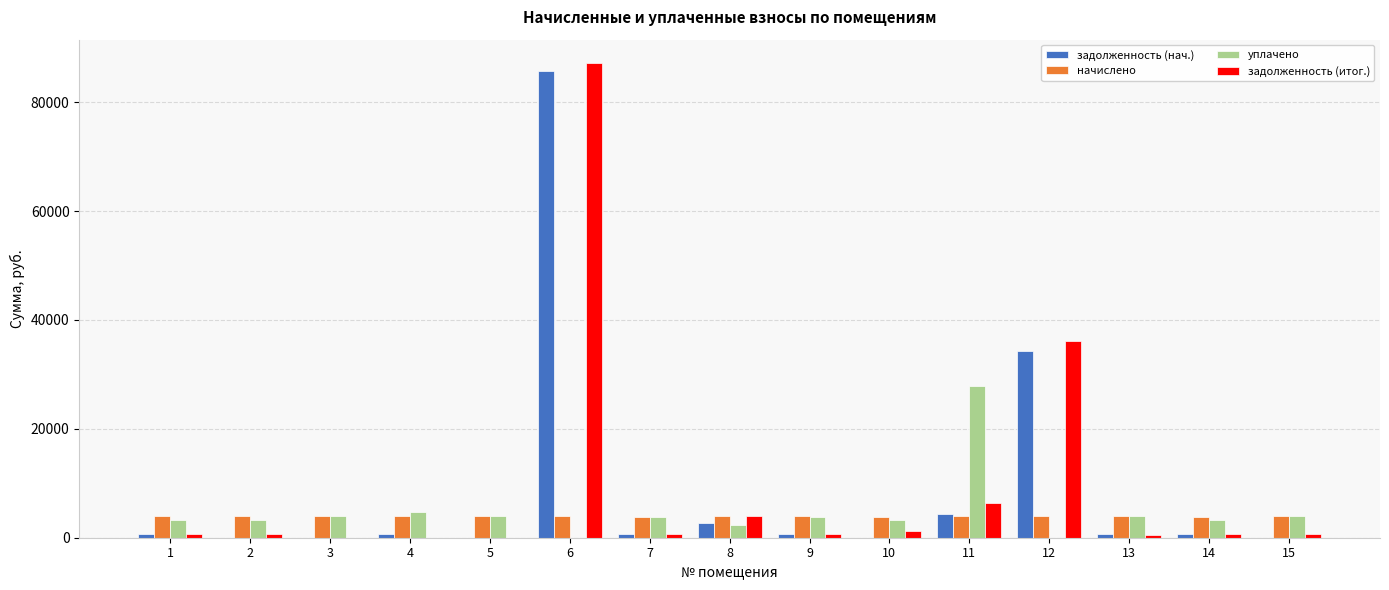

At which category is the sum across all series the highest?

6